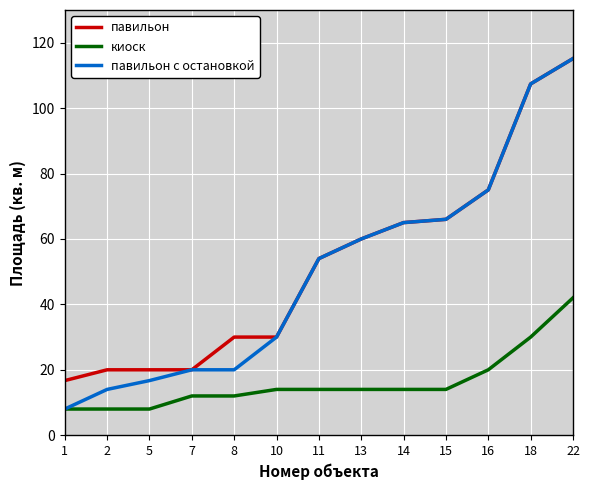

What is the maximum value shown in the chart?

115.2